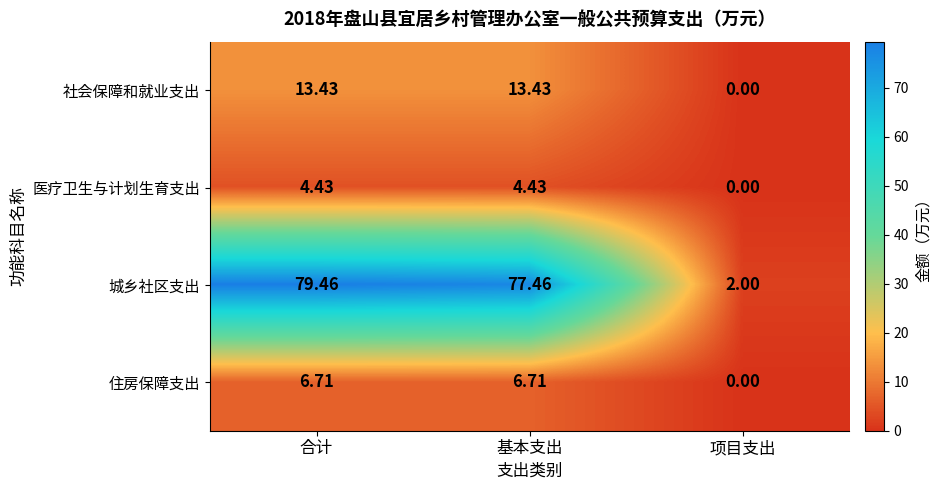

What is the spread (max minus min) of values at 项目支出?

2.0